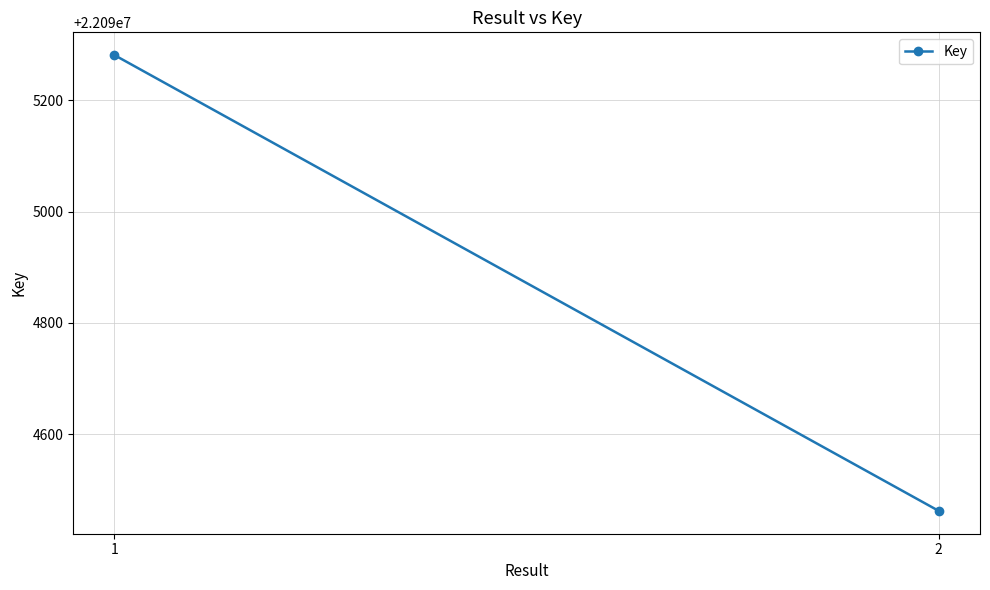

What is the change in value from 1 to 2?

-819